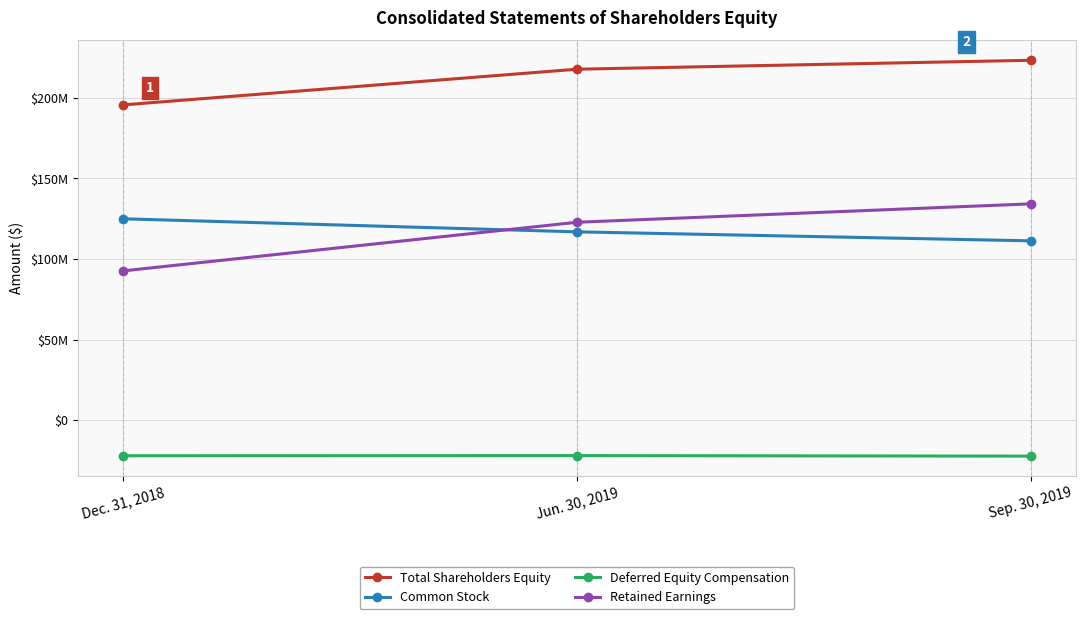

Rank the series at Dec. 31, 2018 from lowest to highest value.

Deferred Equity Compensation, Retained Earnings, Common Stock, Total Shareholders Equity